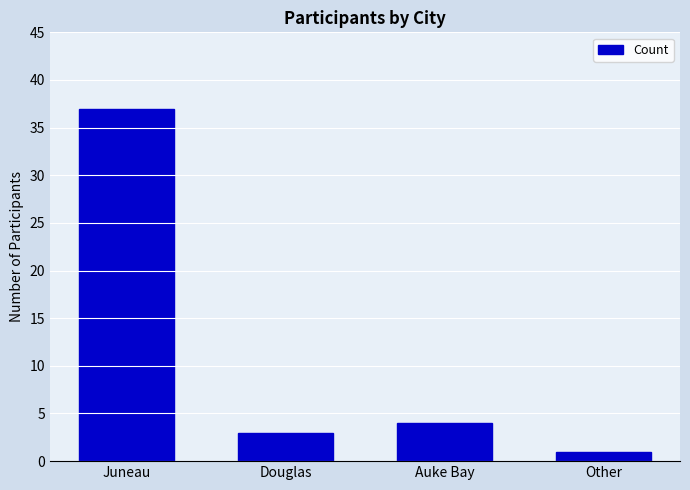

Are the bars grouped side by side (vs. stacked)?

No